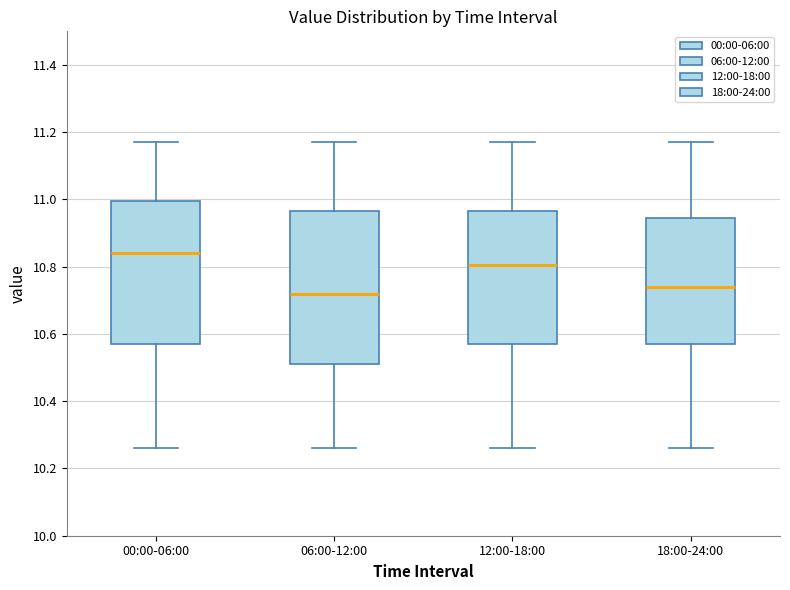

Reading left to right, read every box against the y-axis: the position of its median line, the range the box covers, and the ends of its whiskers. The values are not printed on the chart, so give them approximately, as read against the axis.

00:00-06:00: median 10.84, box 10.58 to 11.00, whiskers 10.26 to 11.18
06:00-12:00: median 10.72, box 10.52 to 10.96, whiskers 10.26 to 11.18
12:00-18:00: median 10.80, box 10.58 to 10.96, whiskers 10.26 to 11.18
18:00-24:00: median 10.74, box 10.58 to 10.94, whiskers 10.26 to 11.18